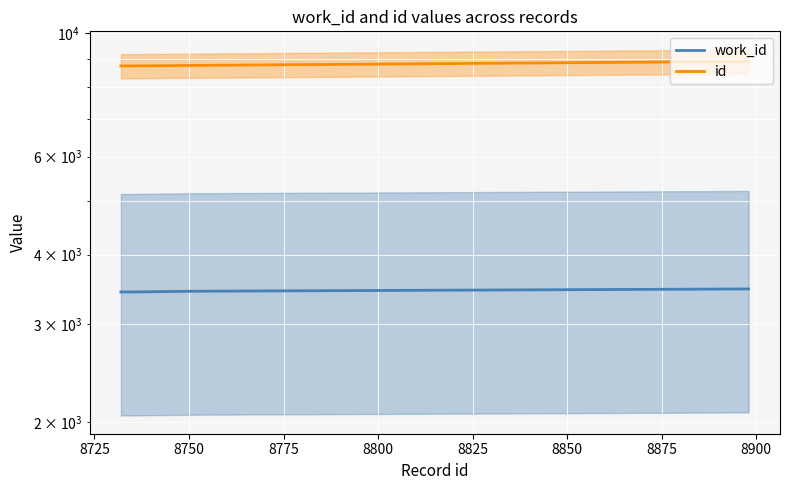

List the series in order of their peak value, lowest first.

work_id, id